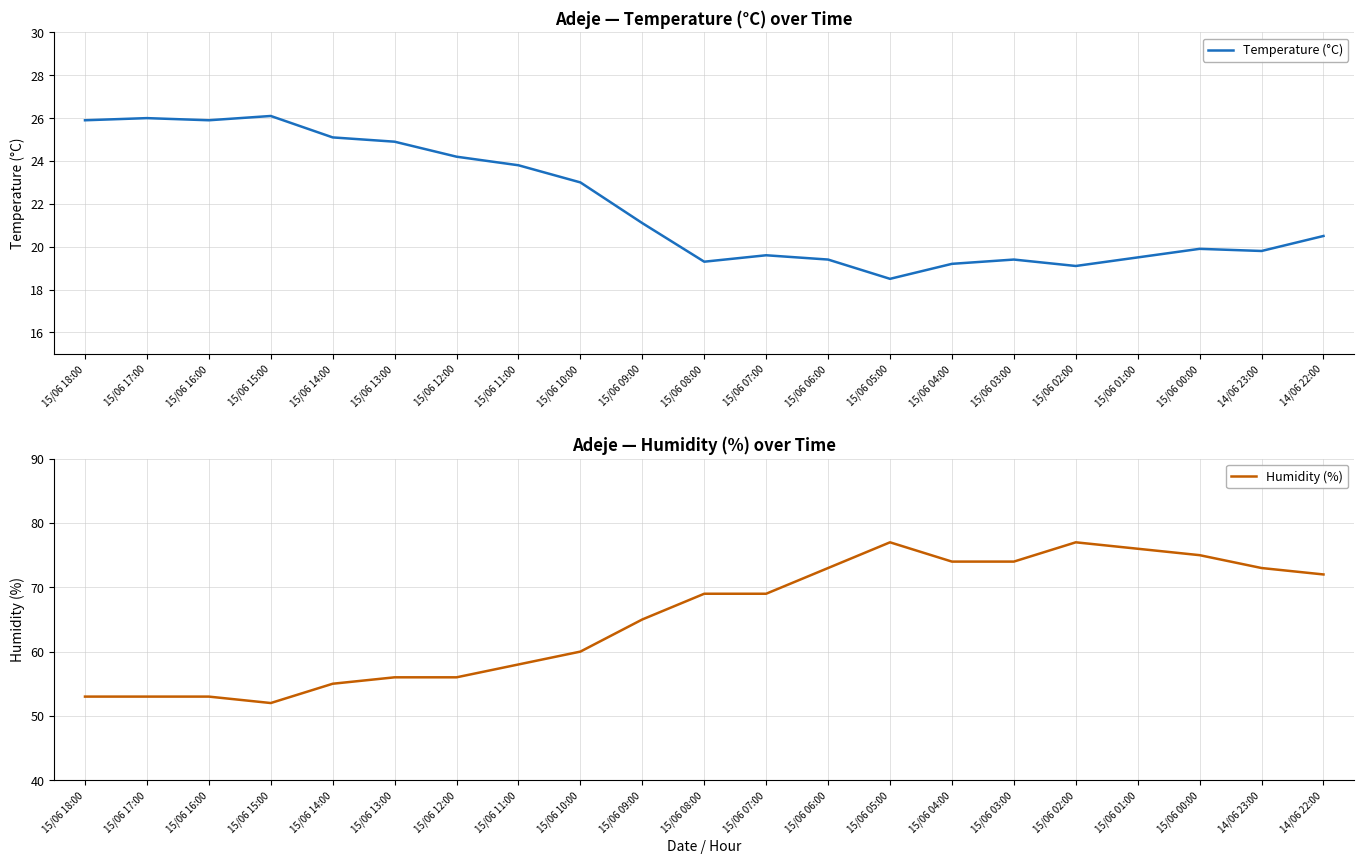

True or false: Temperature (°C) and Humidity (%) cross at least once.

False